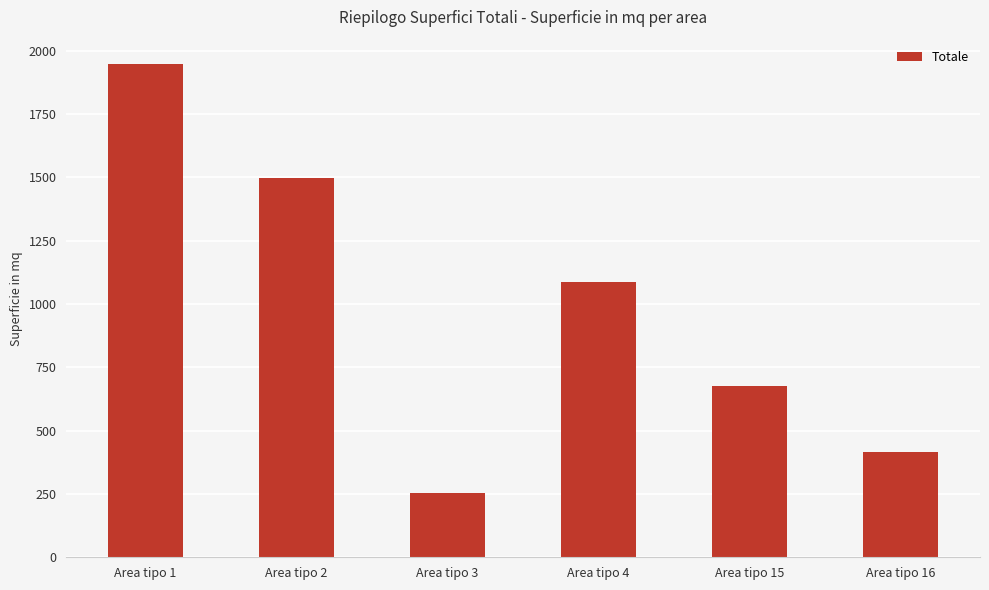

How many distinct data groups are displayed?

1